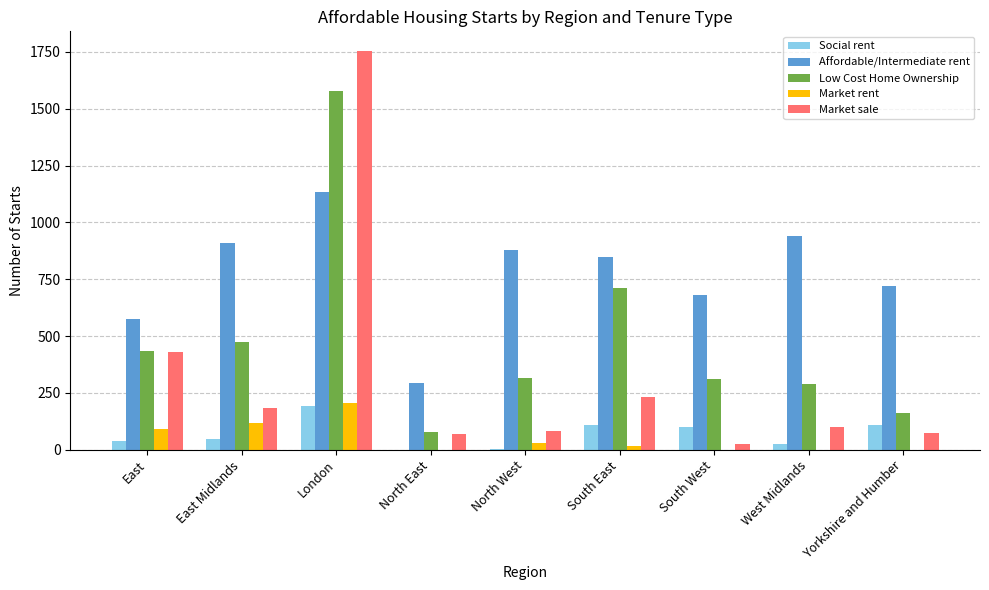

How many categories are shown in the chart?

9